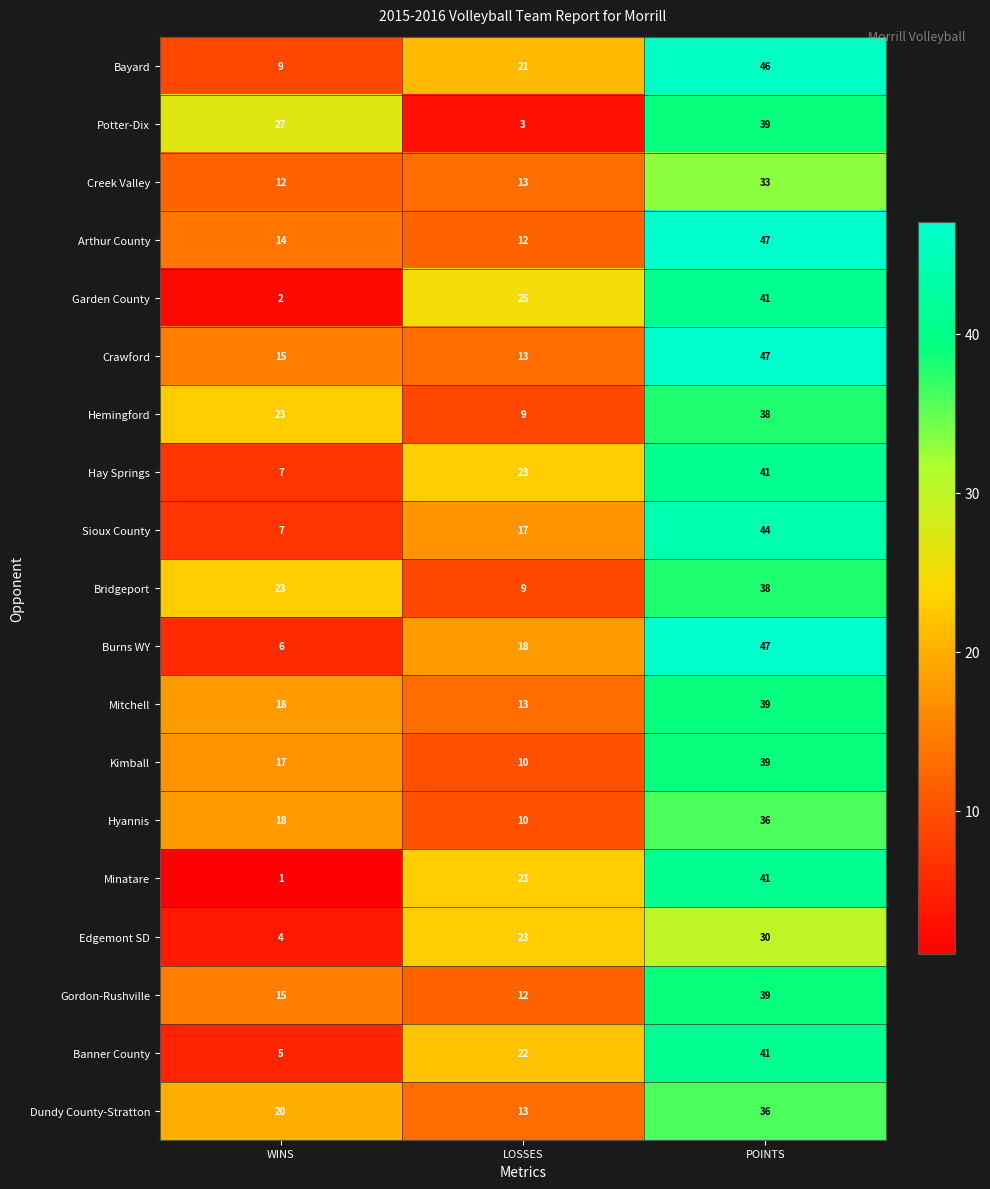

At which label is Edgemont SD closest to 17?

LOSSES